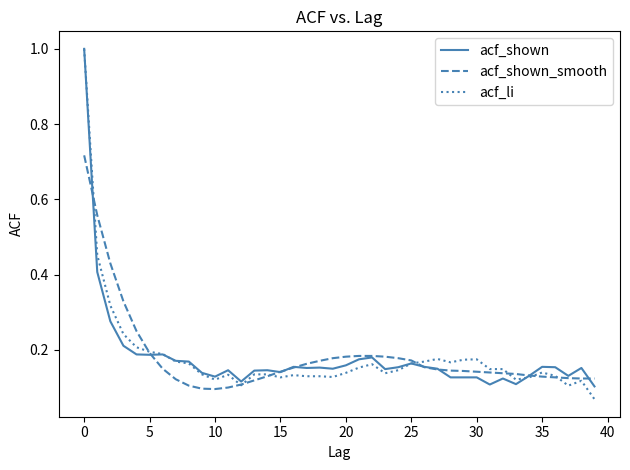

The acf_li series shows 0.2 at 15. True or false?

False